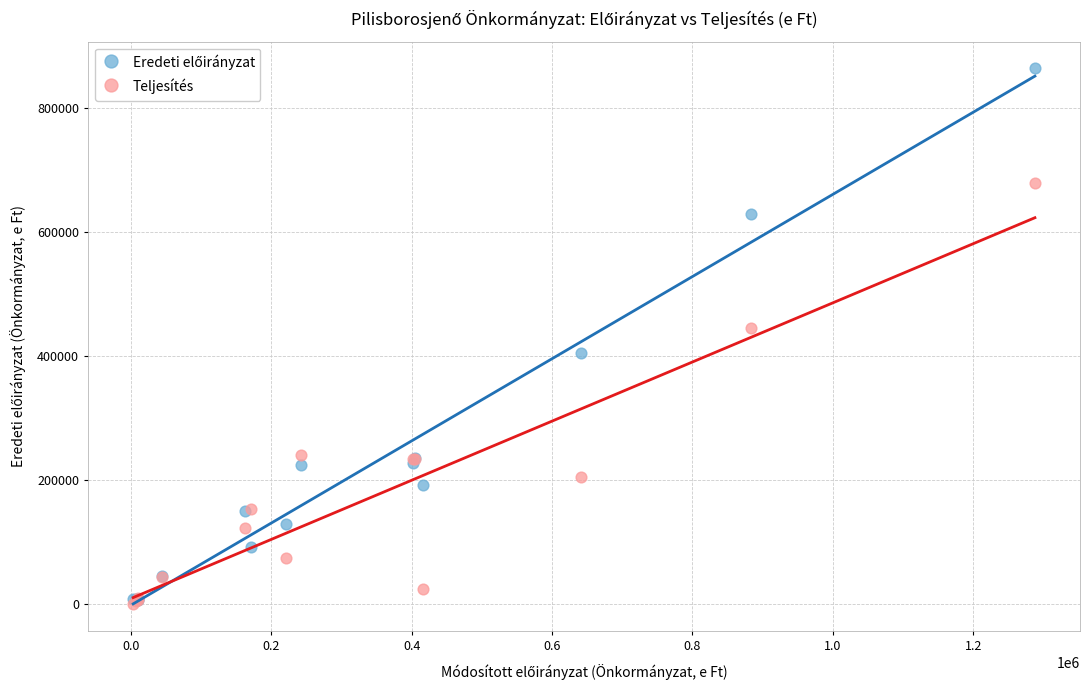

In the Teljesítés series, what Y value is closest to 339077?

239779